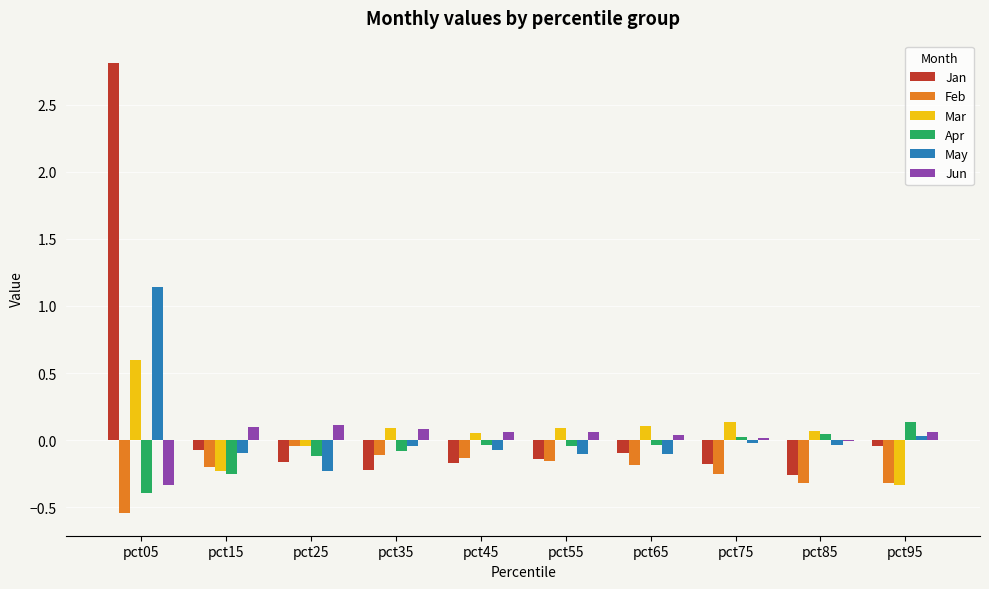

Which series changed the most between pct05 and pct55?

Jan